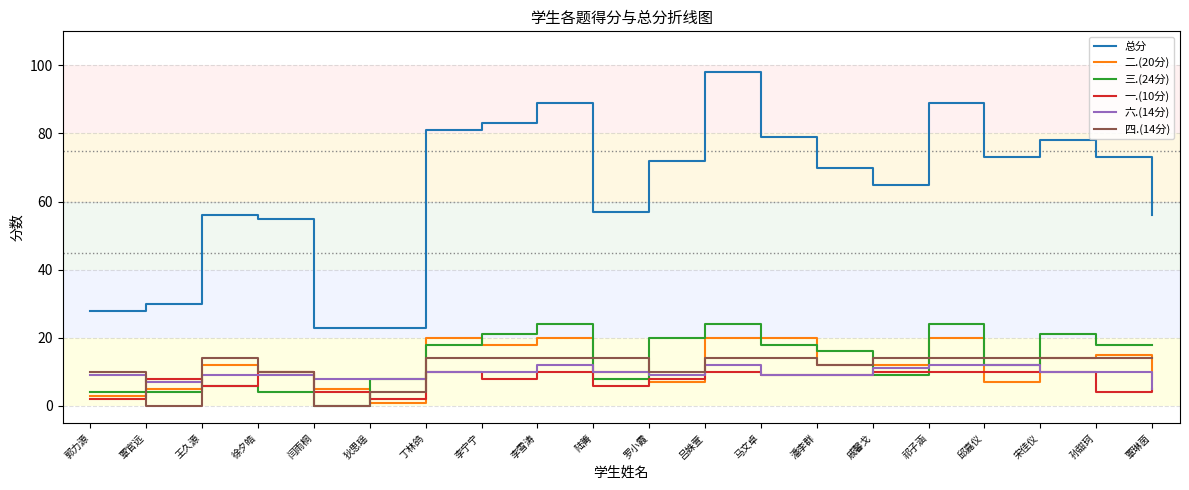

What are all the series names shown in the legend?

总分, 二.(20分), 三.(24分), 一.(10分), 六.(14分), 四.(14分)